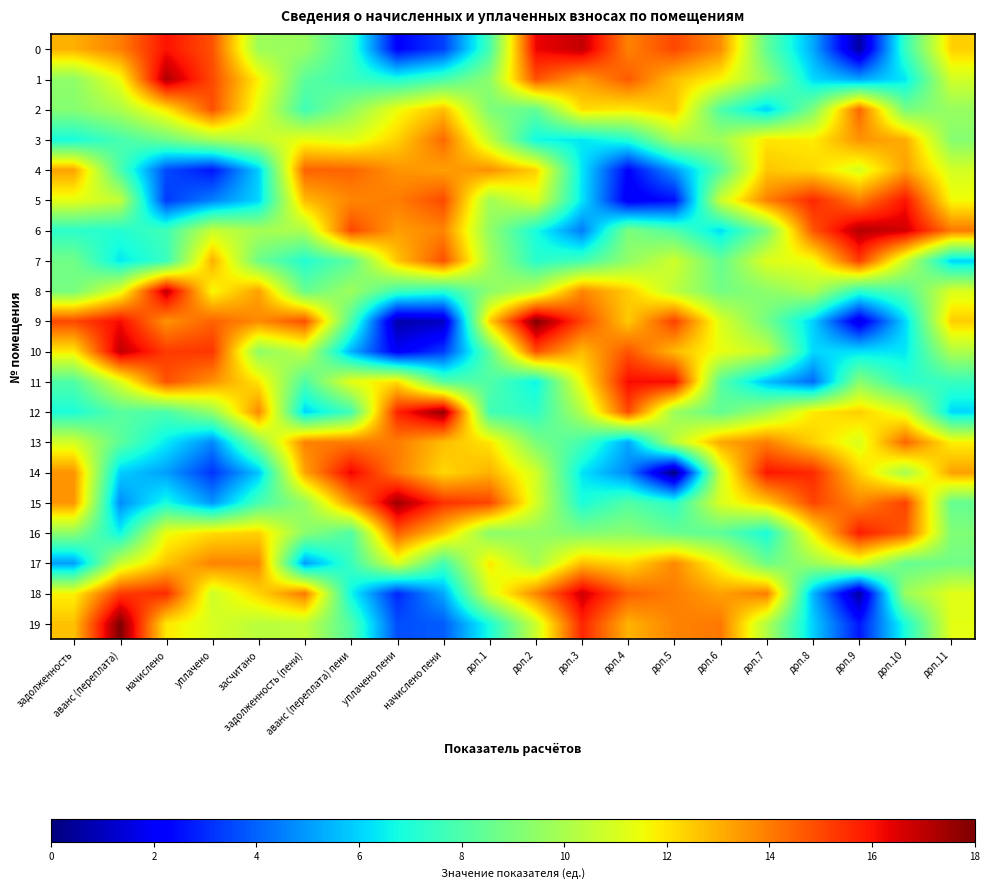

Which series changed the most between начислено and доп.2?

4